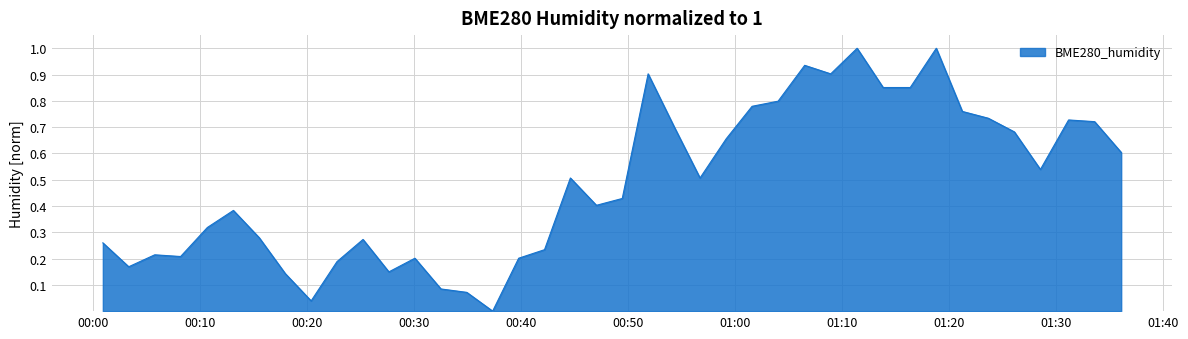

What is the maximum value shown in the chart?

1.0